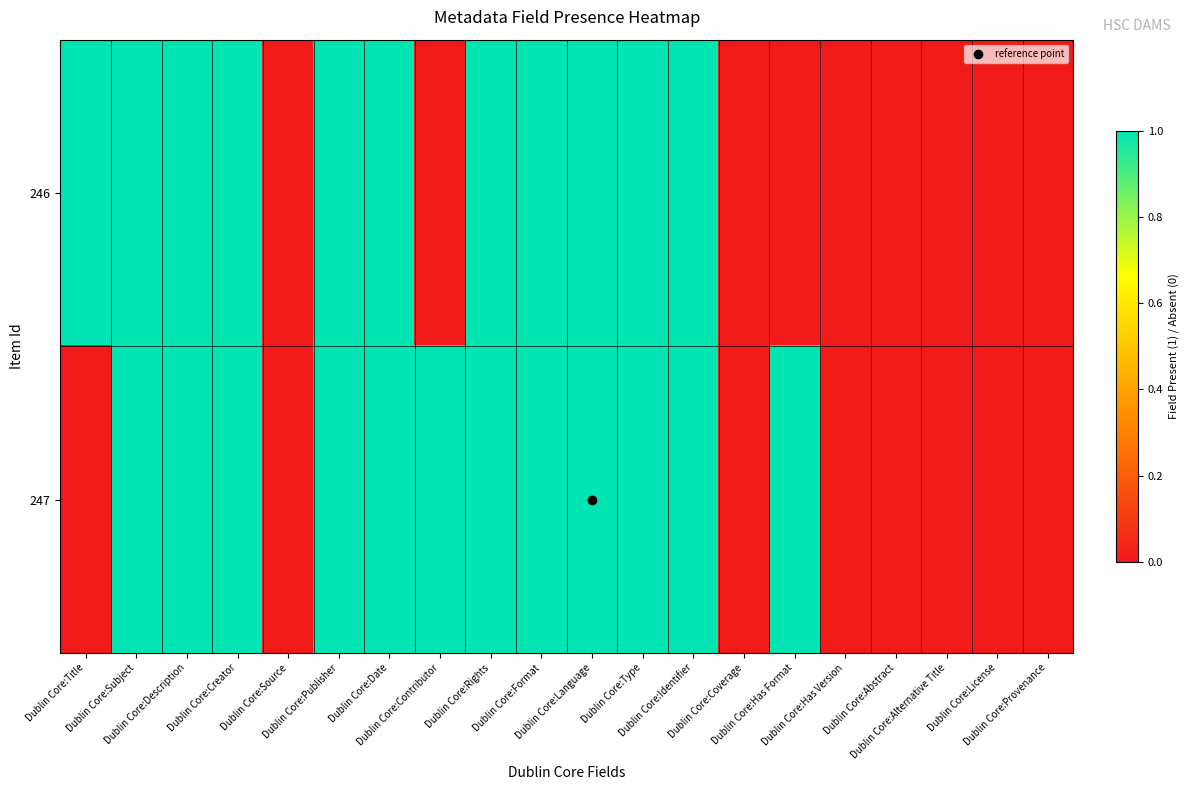

Which series has the widest spread of values?

246